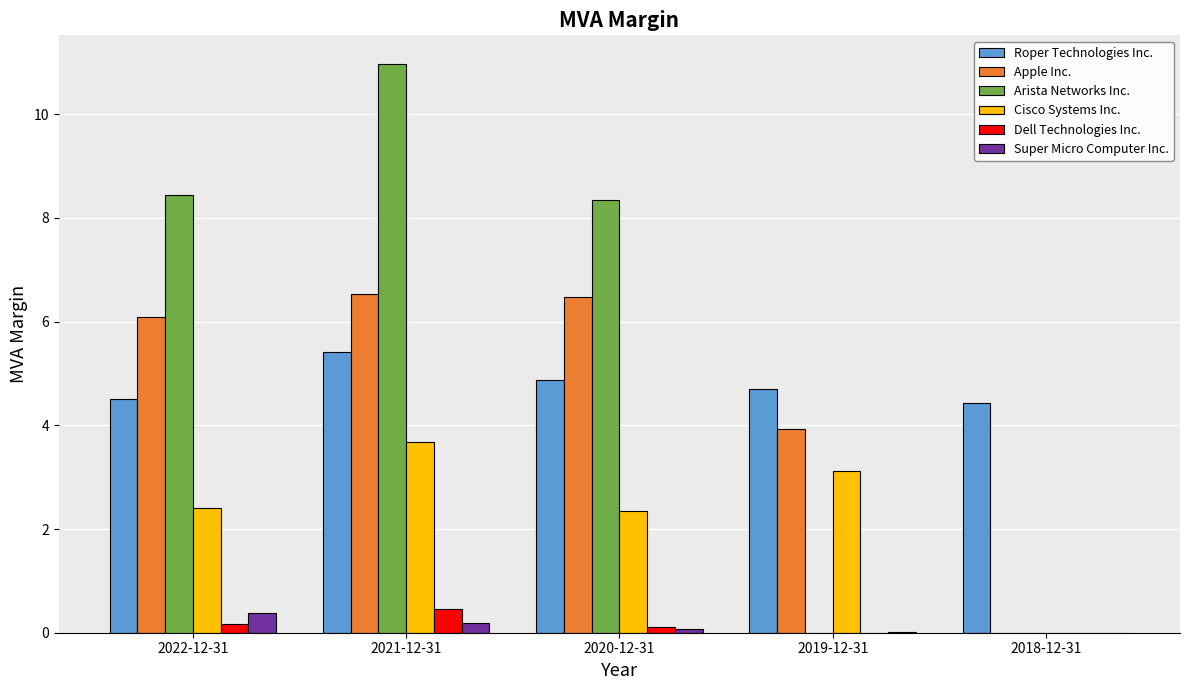

True or false: Cisco Systems Inc. has a value of 3.1 at 2019-12-31.

True